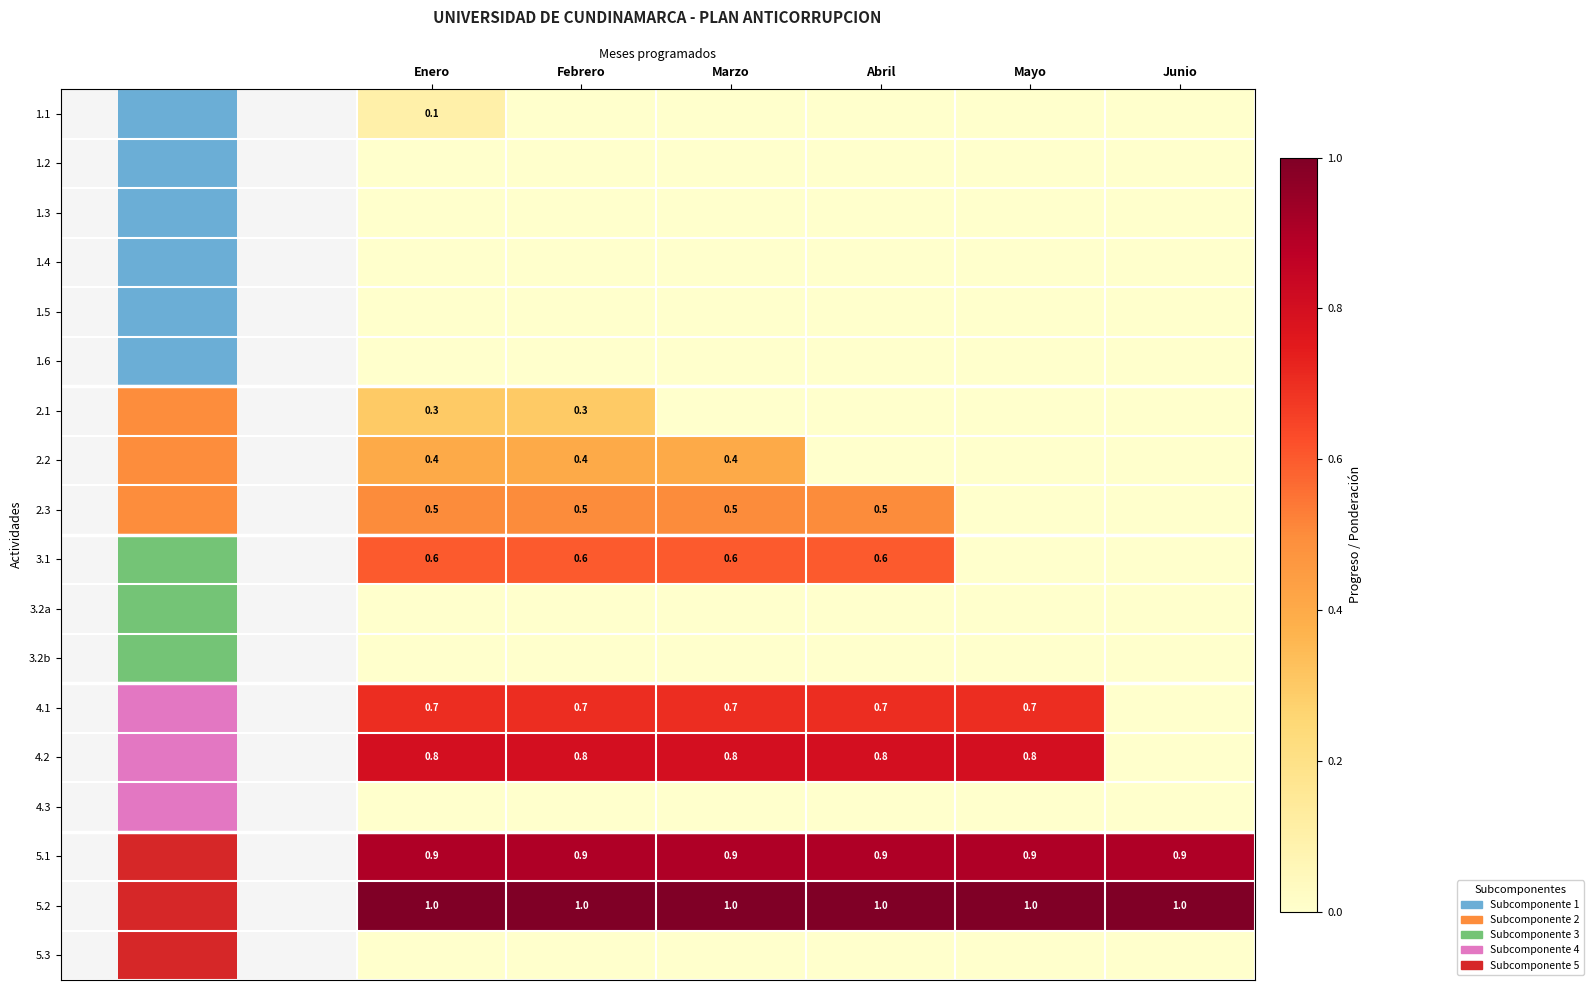

What is the sum of the 2.2 values at Abril and Enero?

0.4